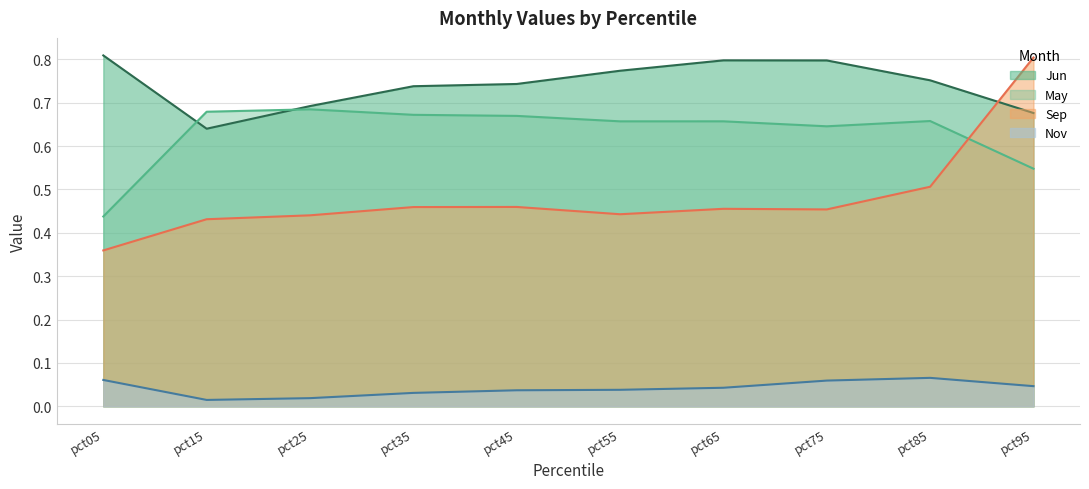

Which series changed the most between pct15 and pct85?

Jun